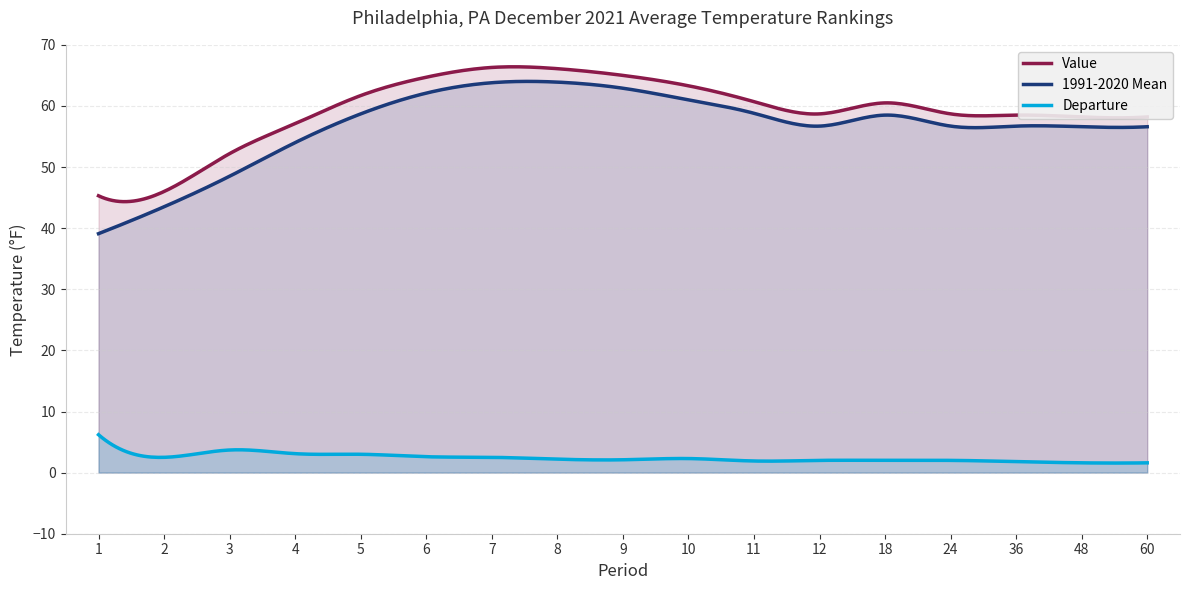

Which series has the largest range (max minus min)?

1991-2020 Mean